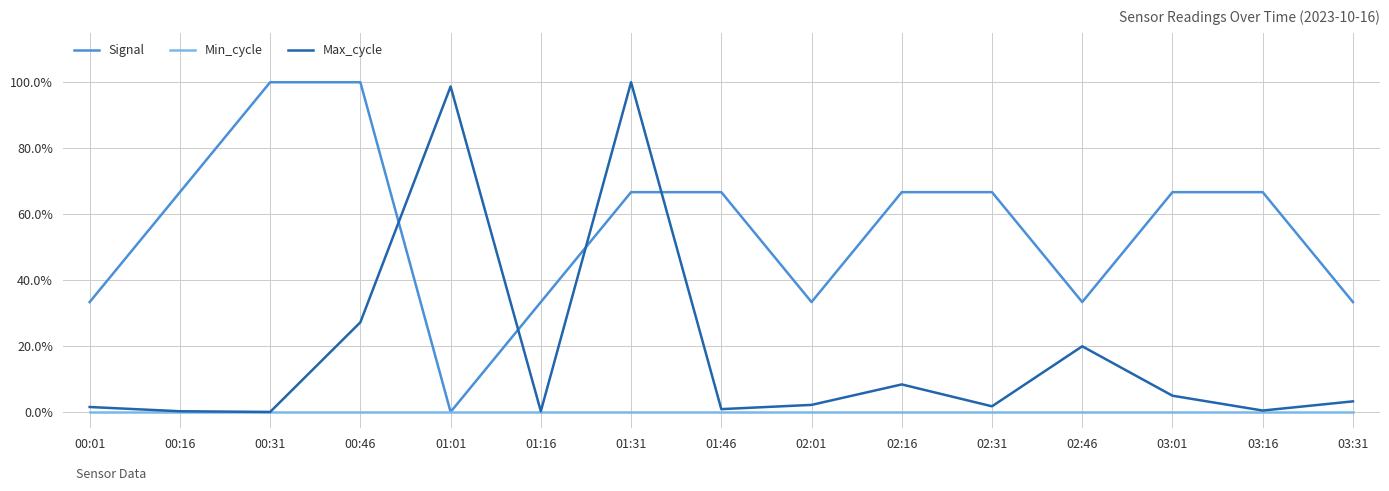

At which category is the sum across all series the highest?

01:31